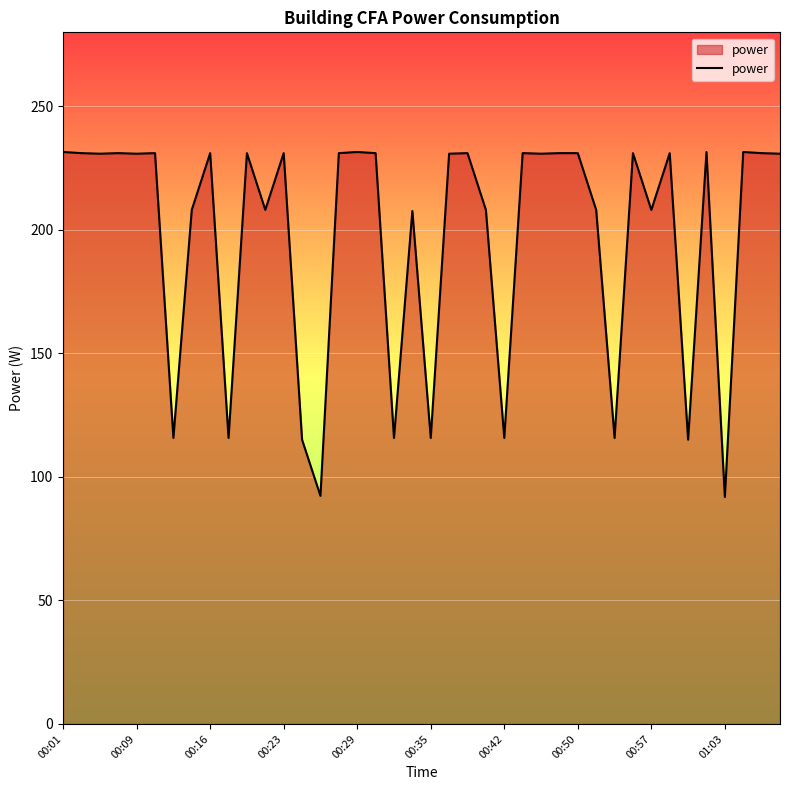

True or false: there are more than 1 points higher than both neighbors.

True